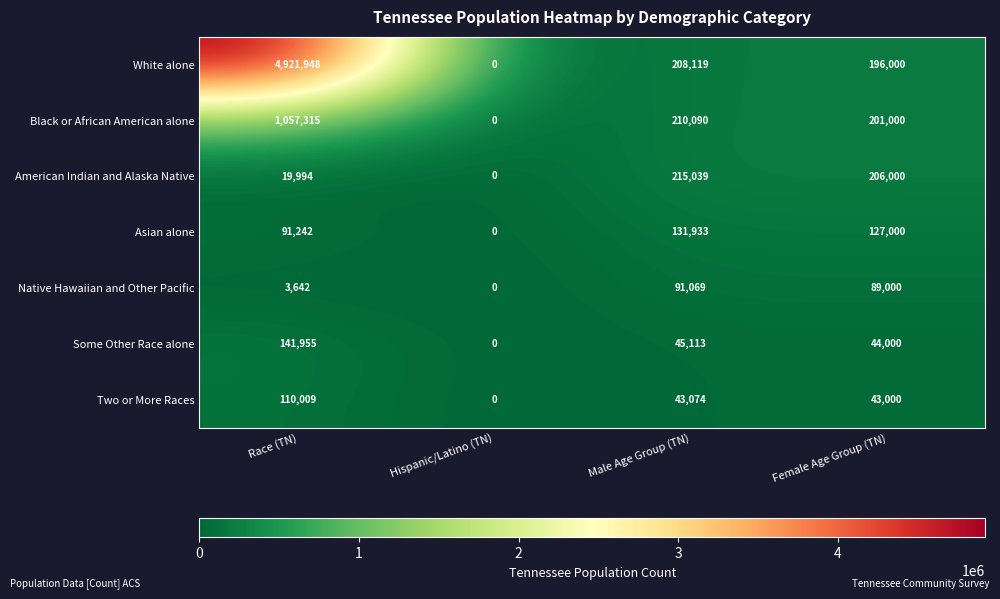

What is the difference between the maximum and second lowest values in the Some Other Race alone series?

97955